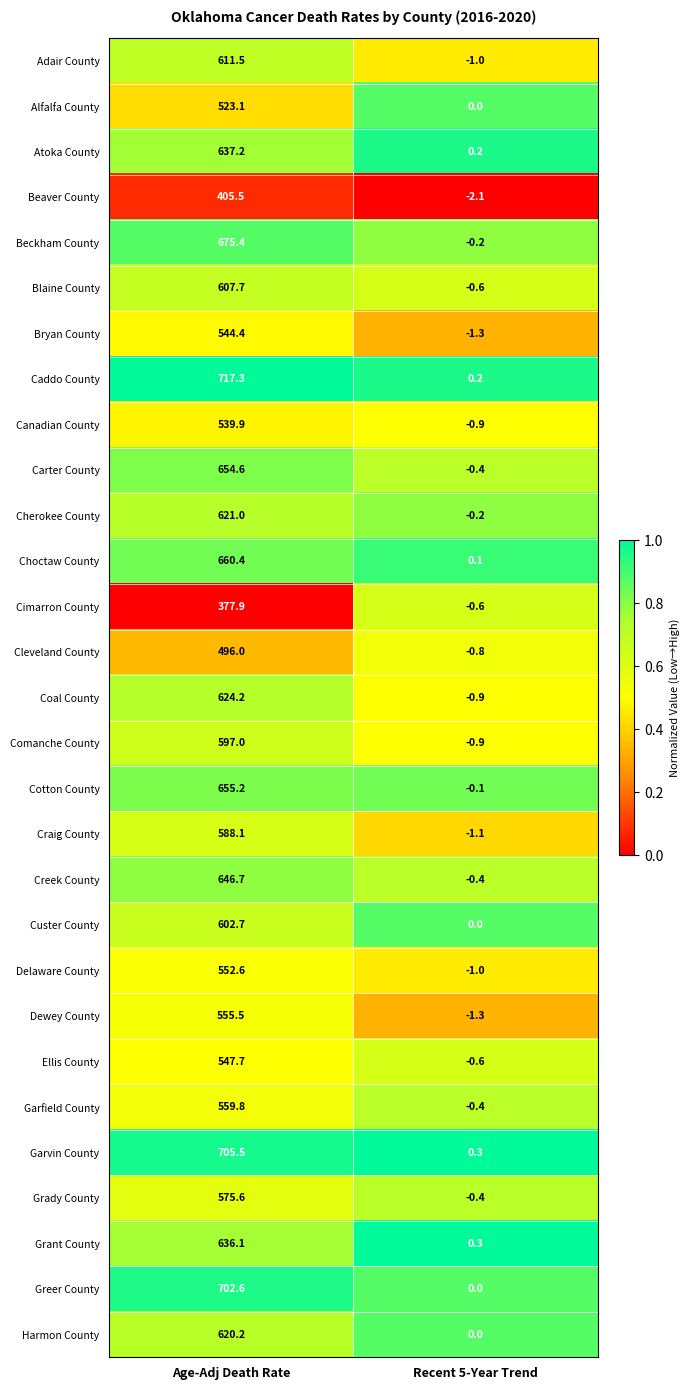

What is the sum of all Garvin County values?

705.8